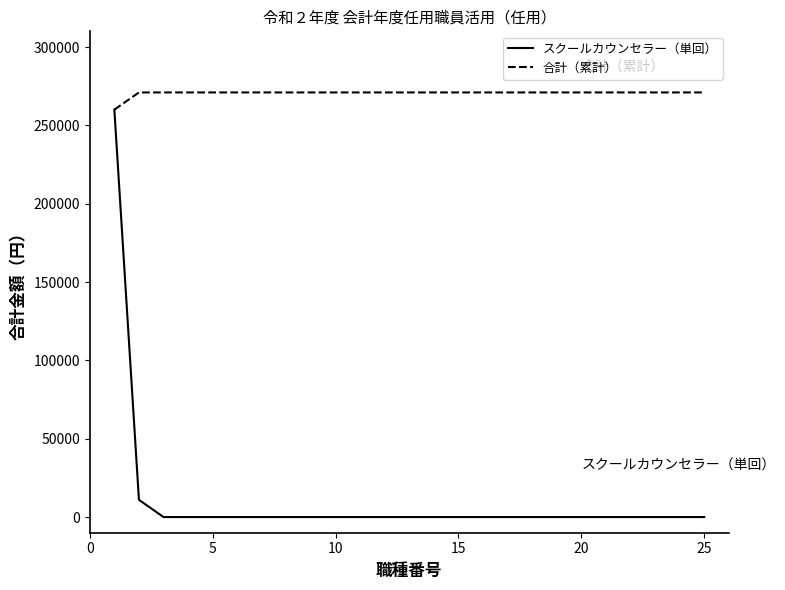

Which series has the largest total across all categories?

合計（累計）